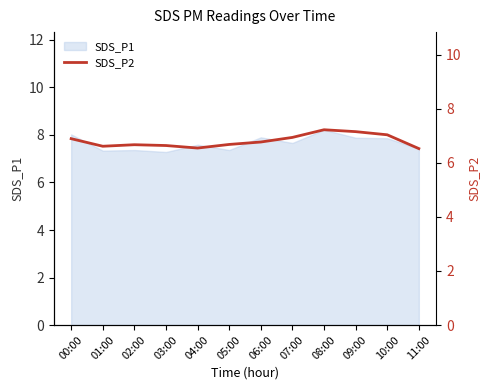

The chart shows a value of 12.0 at 02:00. True or false?

False